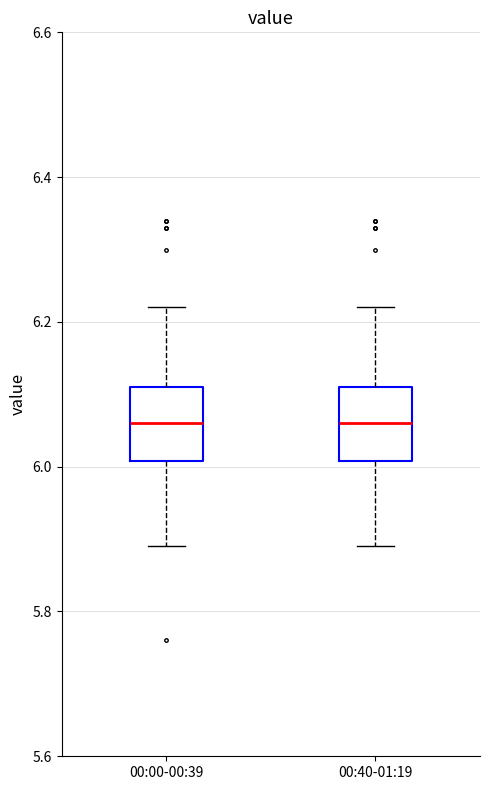

Reading left to right, transcribe this box plot: for each box, give where its median line is, the range the box spans, and where its two whiskers end, as read against the y-axis. The values are not printed on the chart, so give them approximately, as read against the axis.

00:00-00:39: median 6.06, box 6.00 to 6.12, whiskers 5.90 to 6.22
00:40-01:19: median 6.06, box 6.00 to 6.12, whiskers 5.90 to 6.22